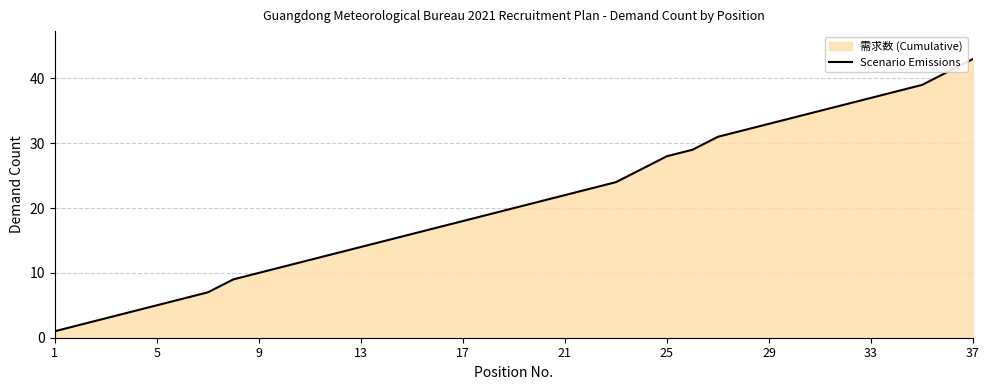

What is the change in value from 9 to 37?

+33